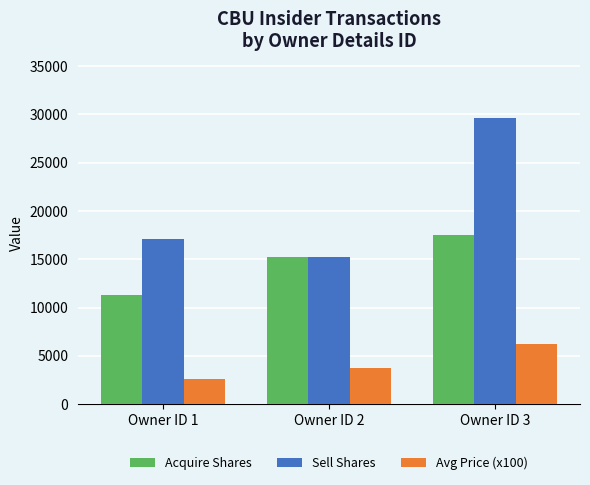

At Owner ID 1, list the series in order from smallest to largest.

Avg Price (x100), Acquire Shares, Sell Shares